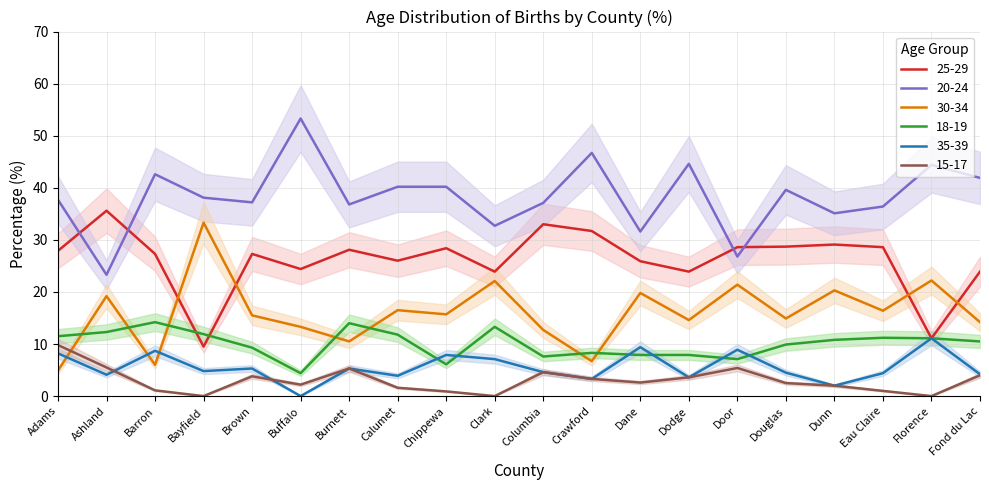

Which series has the largest range (max minus min)?

20-24